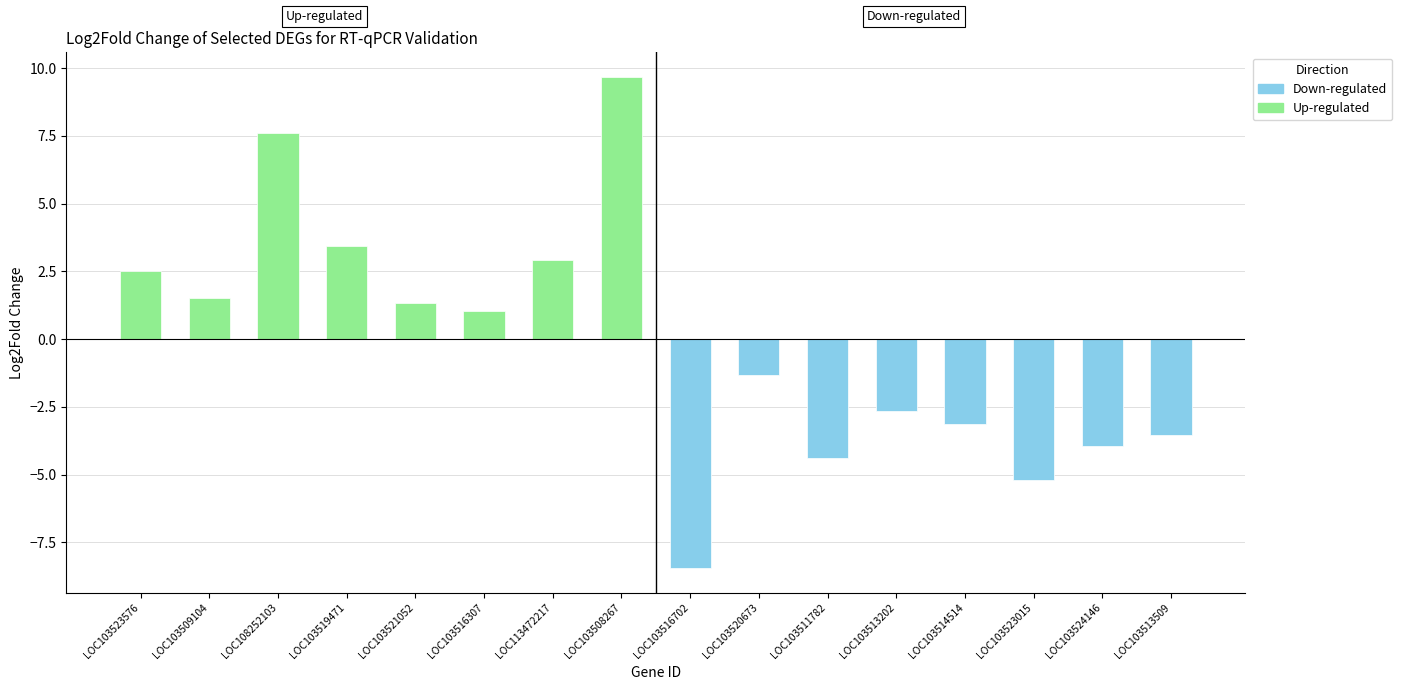

Rank the series at LOC103521052 from lowest to highest value.

Down-regulated, Up-regulated